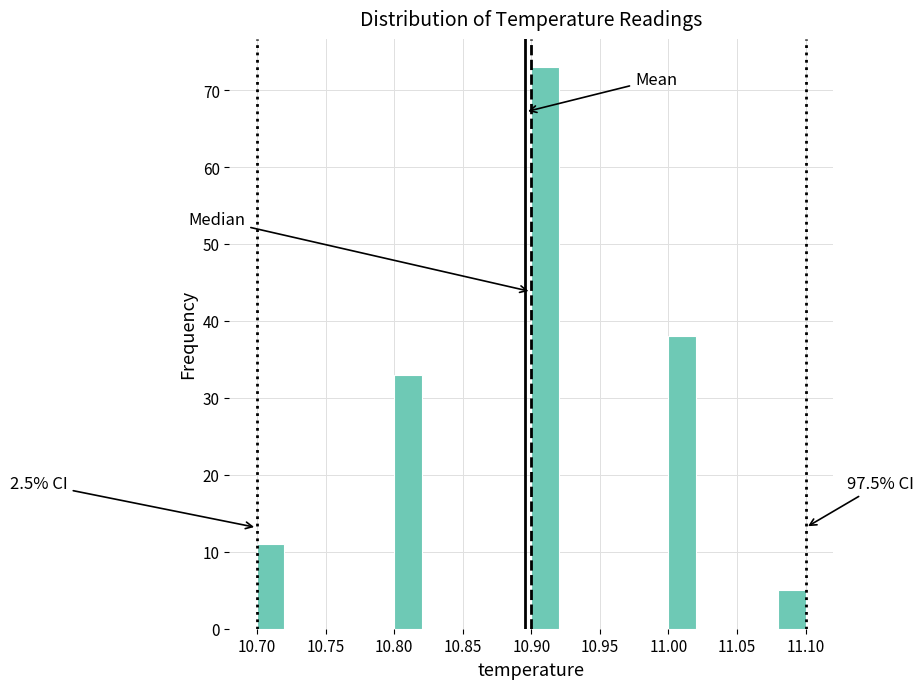

Which range on the x-axis has the tallest bar?

10.90 to 10.92